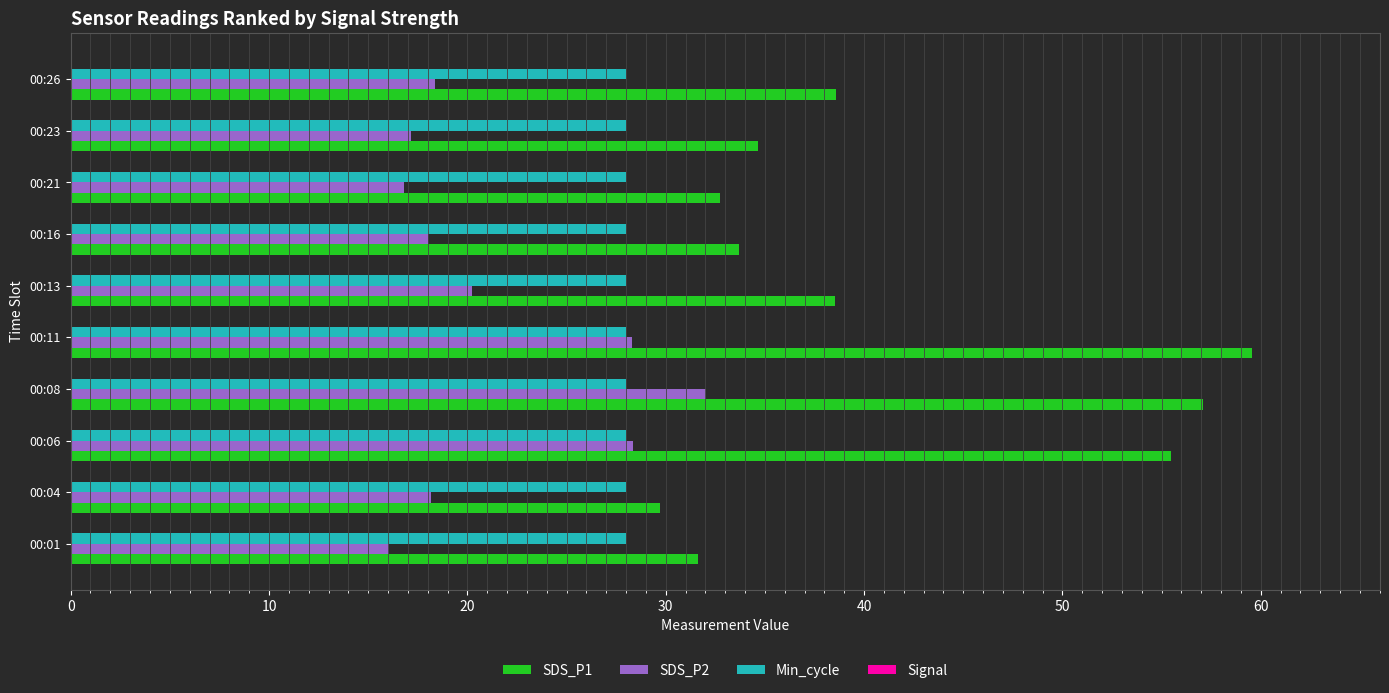

True or false: Min_cycle has a value of 0.1 at 50.

False